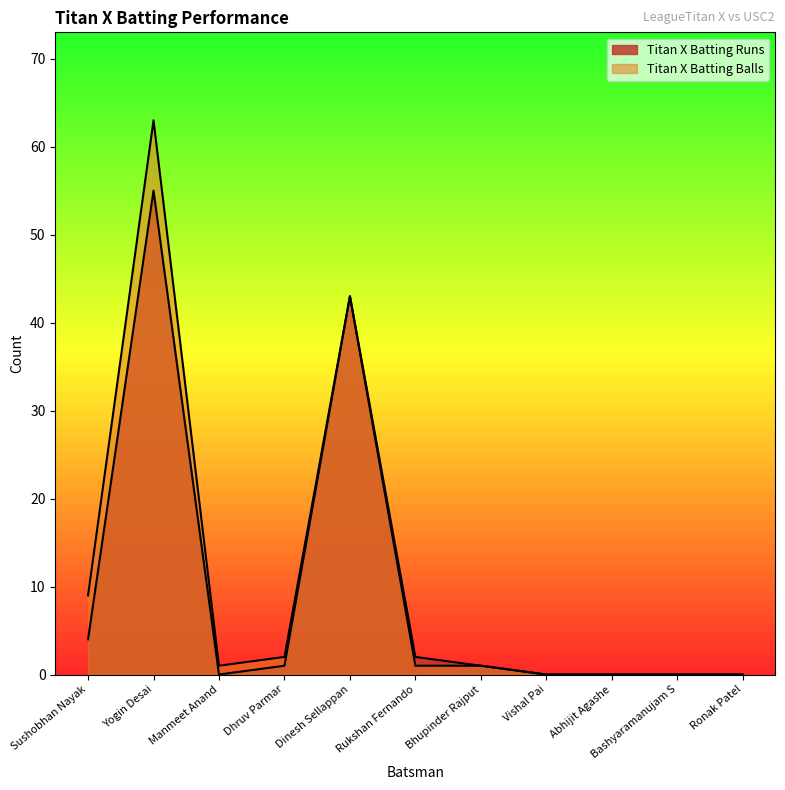

Which label corresponds to the smallest value in the chart?

Manmeet Anand